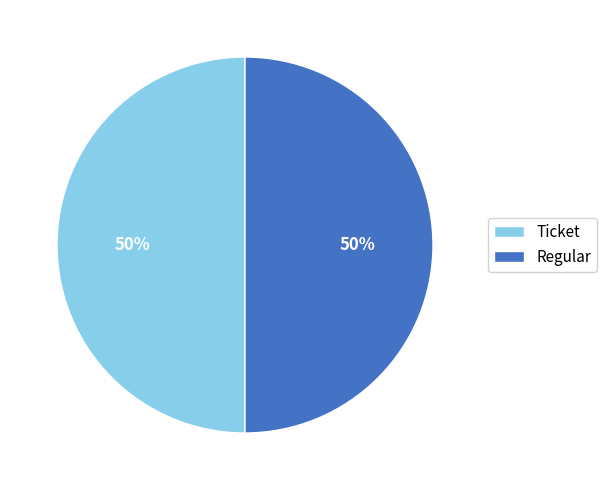

To the nearest percent, what percentage of the pie is Ticket?

50%